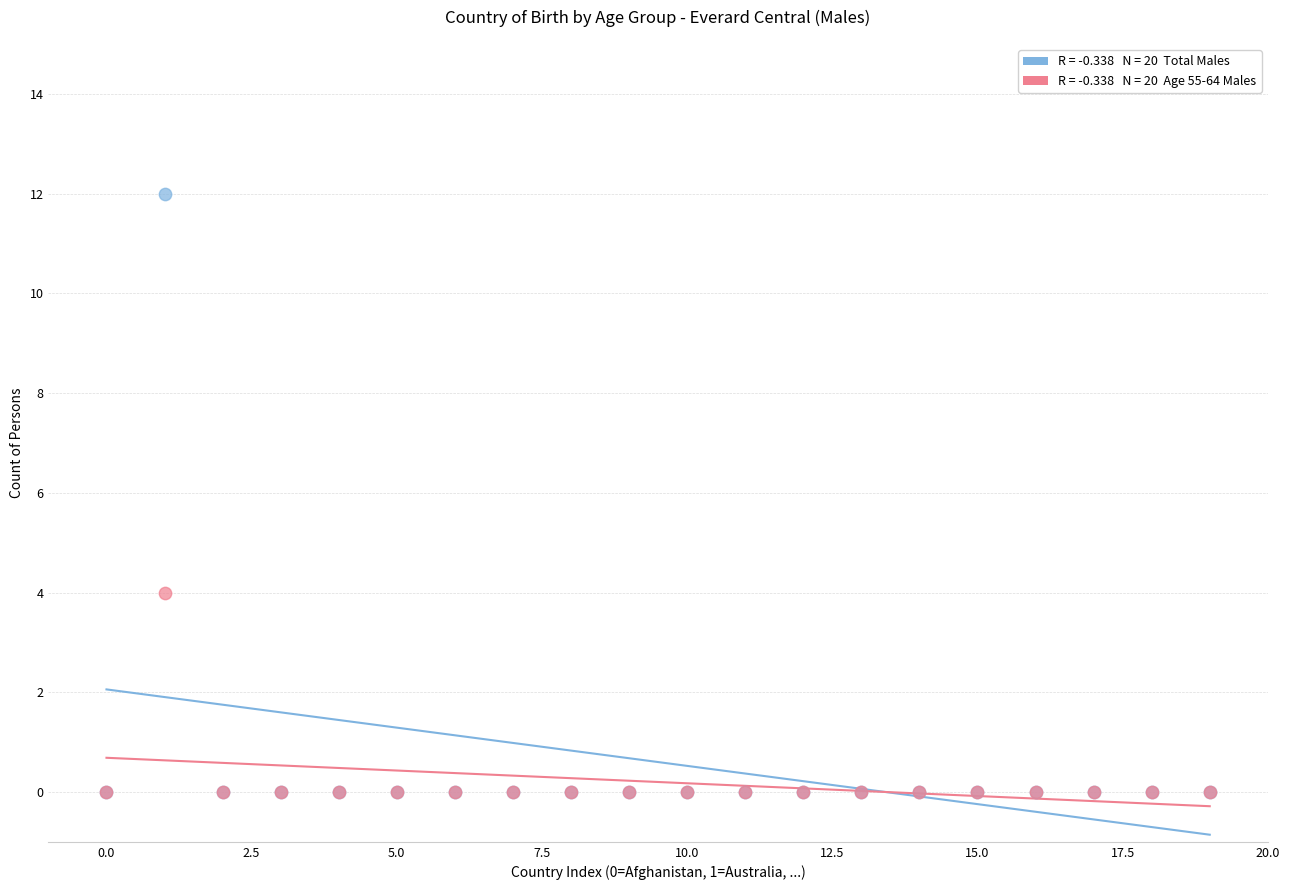

Across all series, what Y value is closest to 6?

4